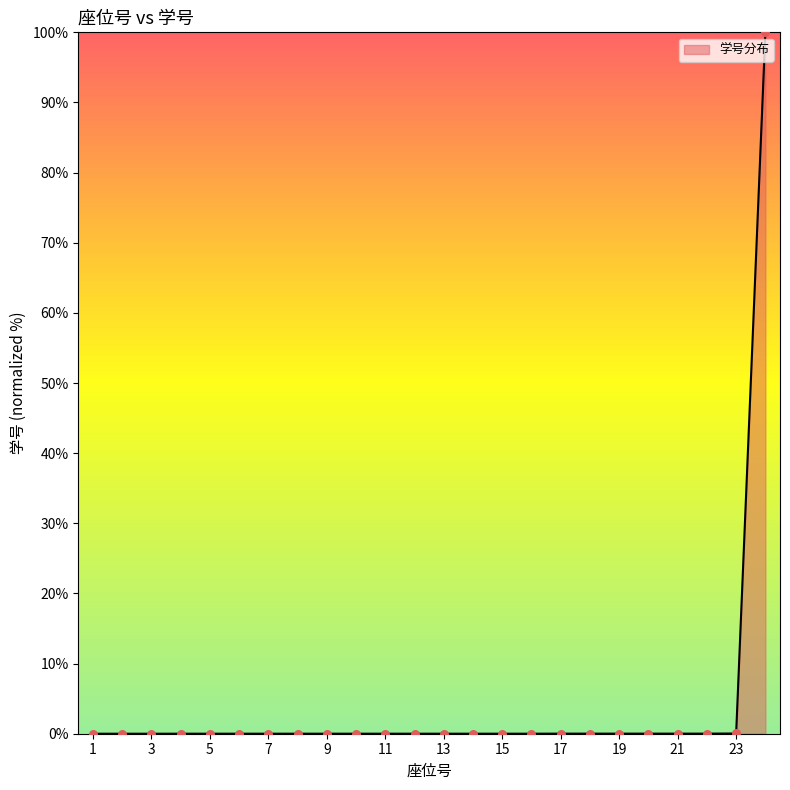

What is the greatest value displayed?

100.0